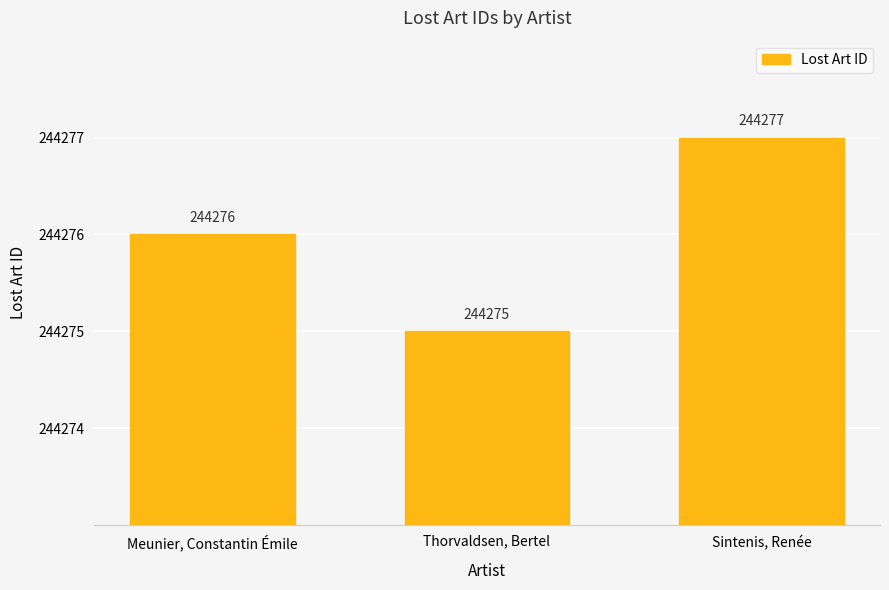

How many data points are less than 244276?

1